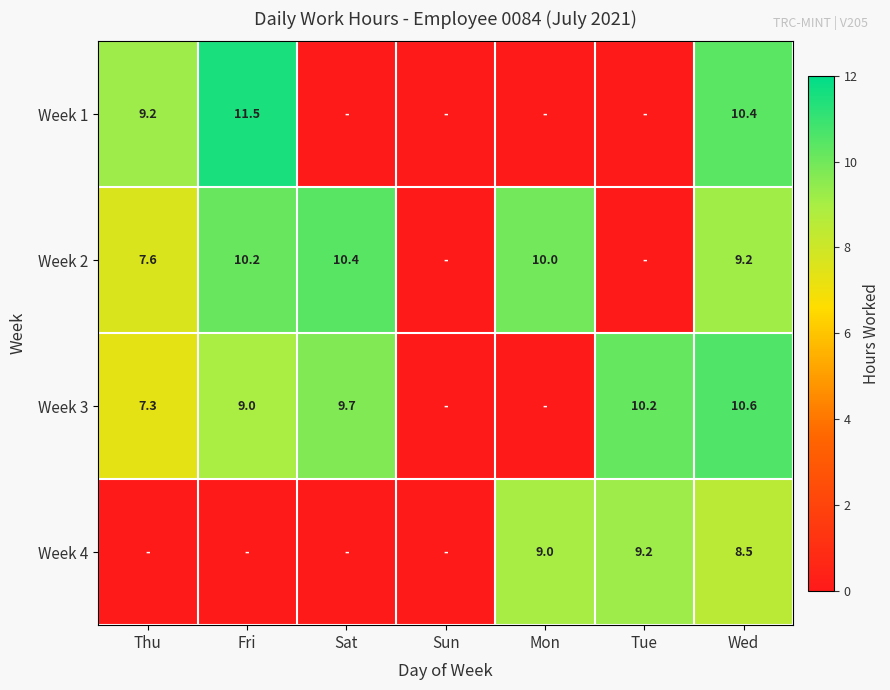

Rank the series at Wed from highest to lowest value.

Week 3, Week 1, Week 2, Week 4